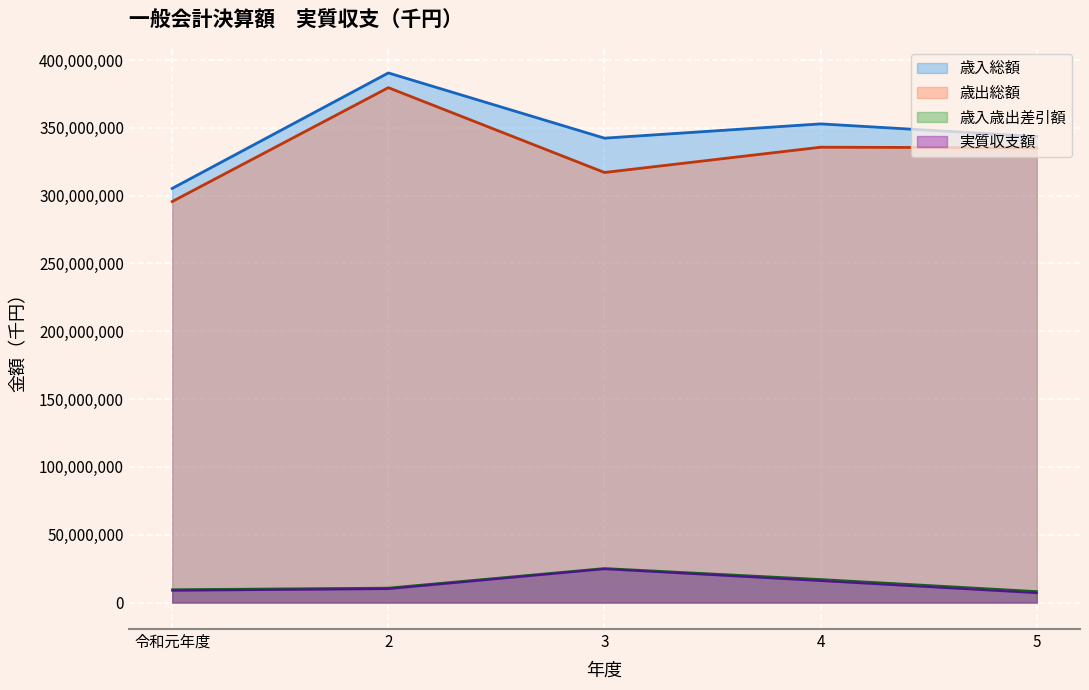

How many lines are shown in the chart?

4